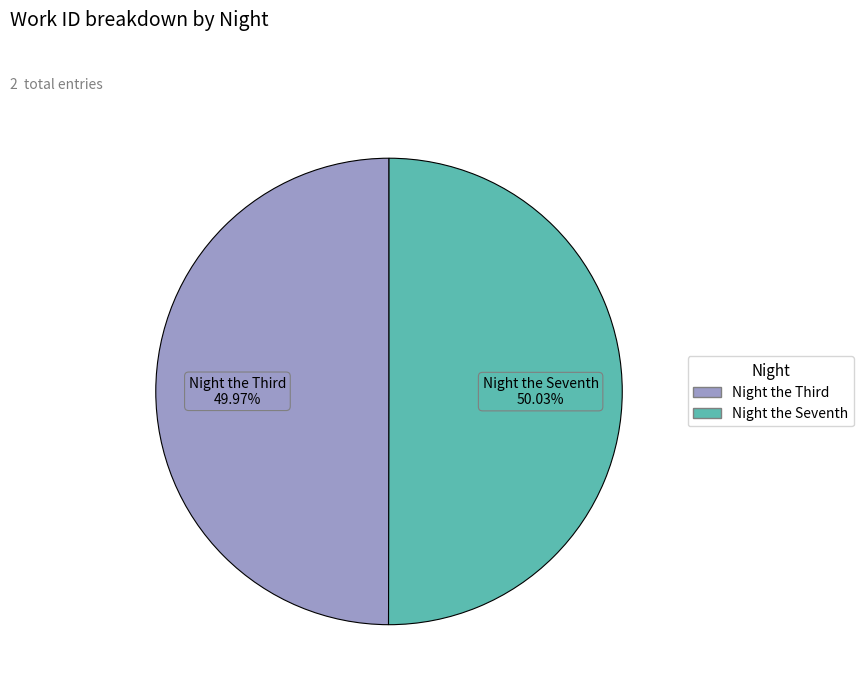

How many slices are in this pie chart?

2